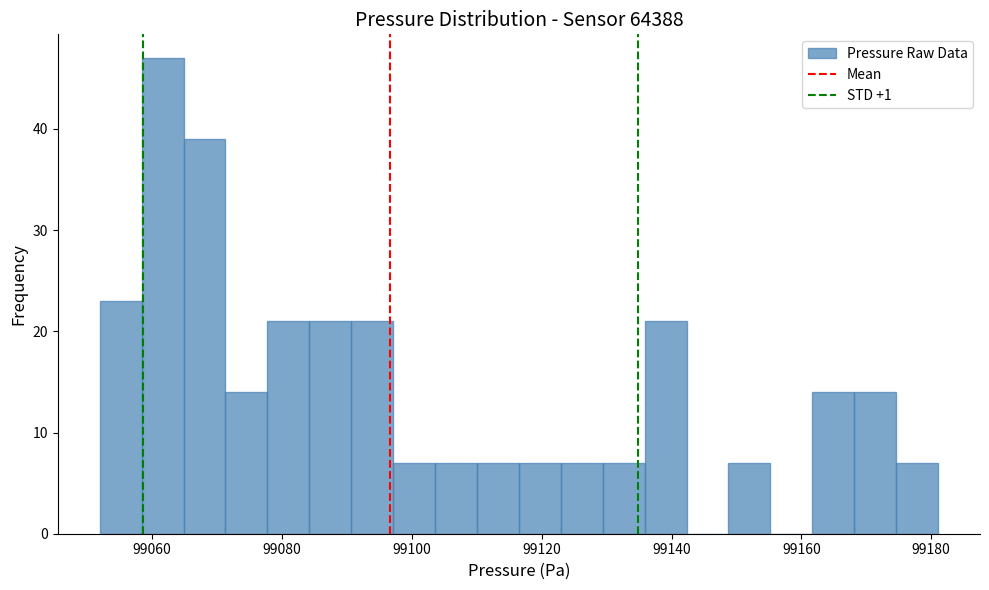

Read against the x-axis, roughly where is the centre of the tallest bar?

99062